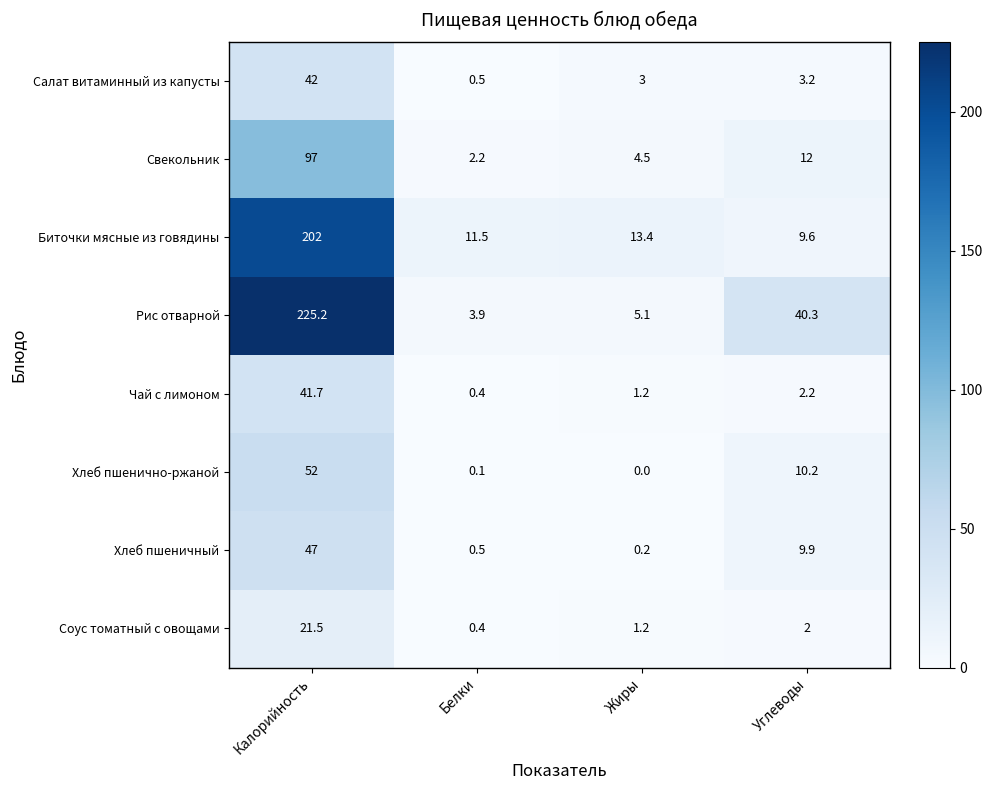

Rank the series by their maximum value, from highest to lowest.

Рис отварной, Биточки мясные из говядины, Свекольник, Хлеб пшенично-ржаной, Хлеб пшеничный, Салат витаминный из капусты, Чай с лимоном, Соус томатный с овощами